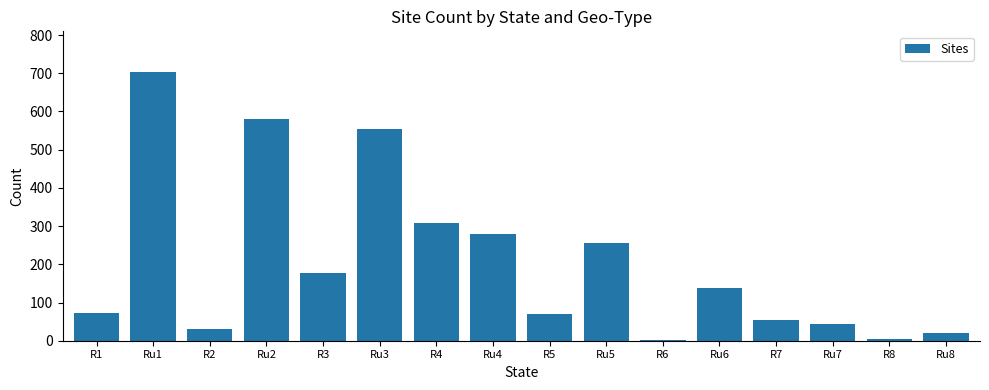

At which category does the chart reach its peak across all series?

Ru1